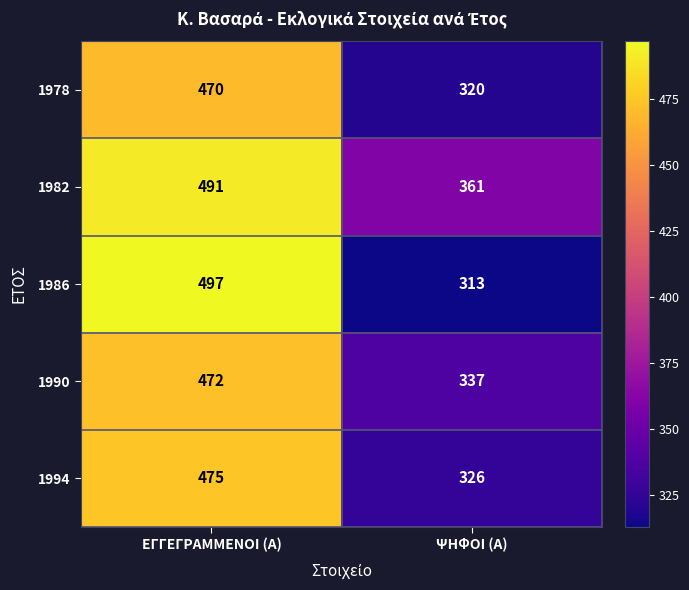

True or false: 1978 has a value of 470 at ΕΓΓΕΓΡΑΜΜΕΝΟΙ (Α).

True